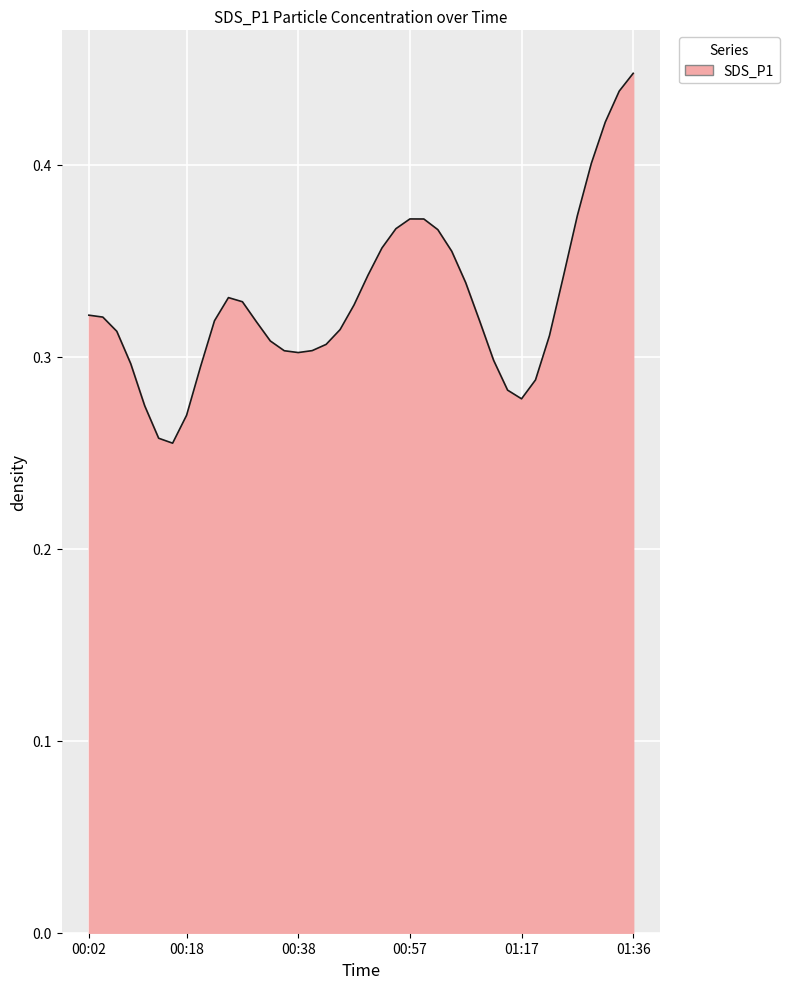

The value at 00:38 is 0.3. True or false?

True